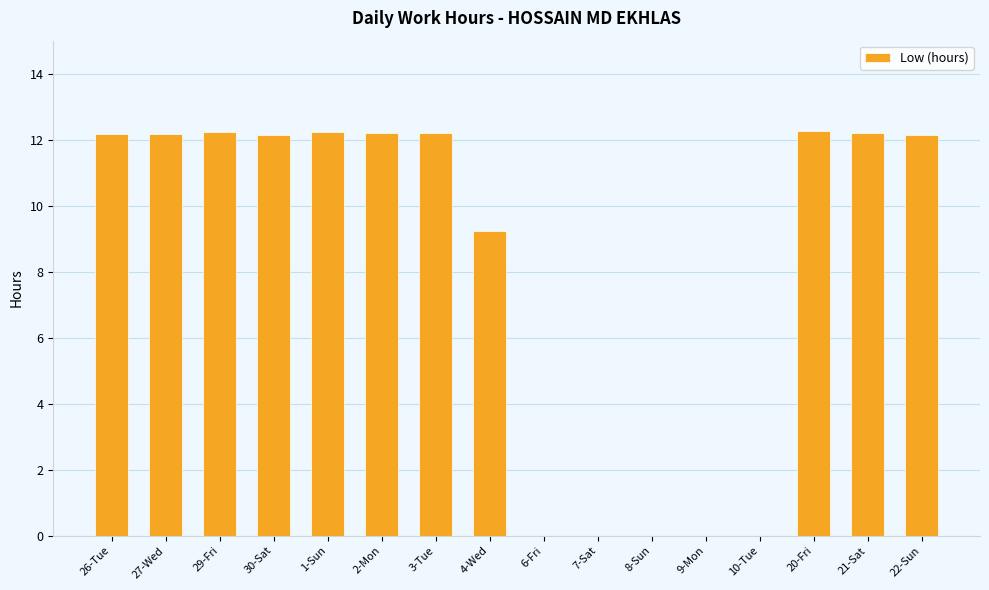

At which label is the value closest to 6?

4-Wed